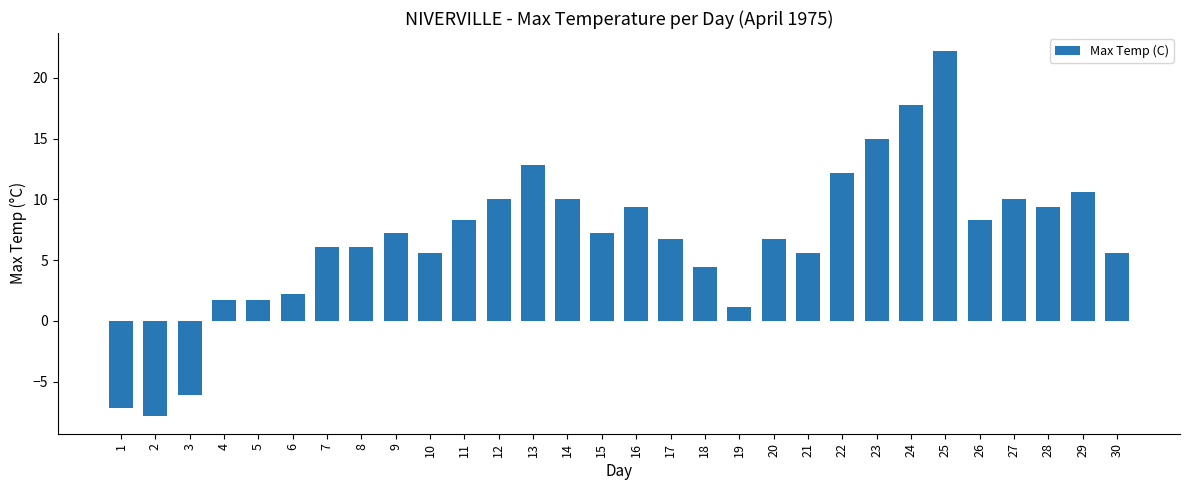

What is the difference between the values at 27 and 13?

2.8